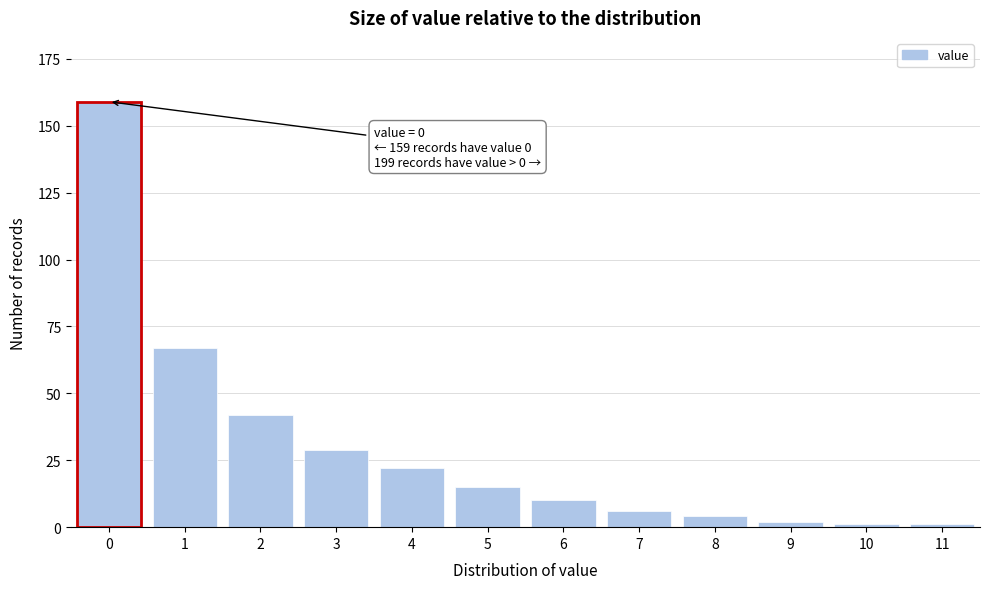

Reading left to right, what are all the values shown in this chart?

0=159	1=67	2=42	3=29	4=22	5=15	6=10	7=6	8=4	9=2	10=1	11=1